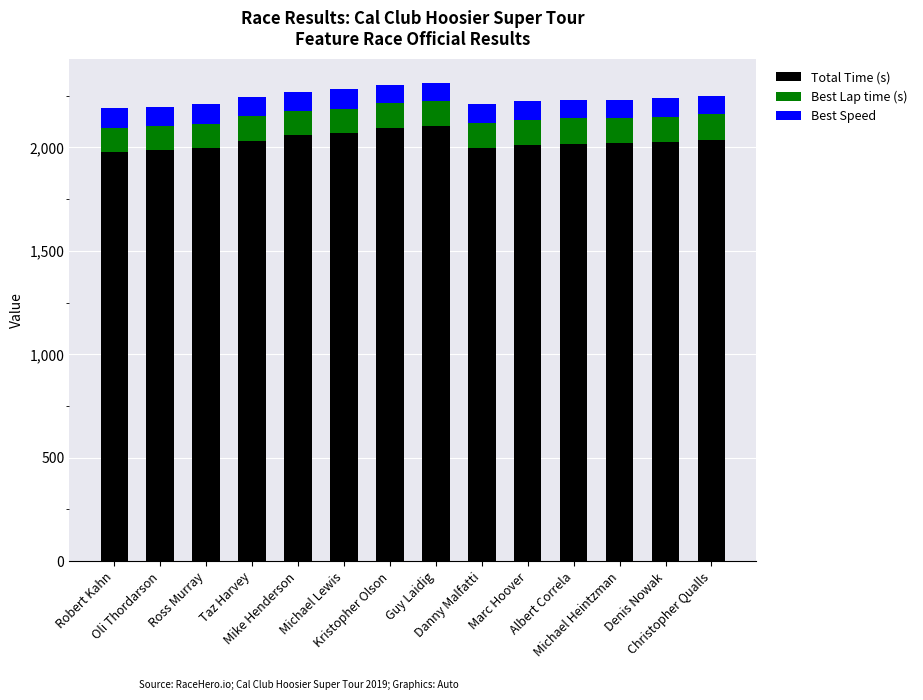

What is the maximum value for Total Time (s)?

2102.4